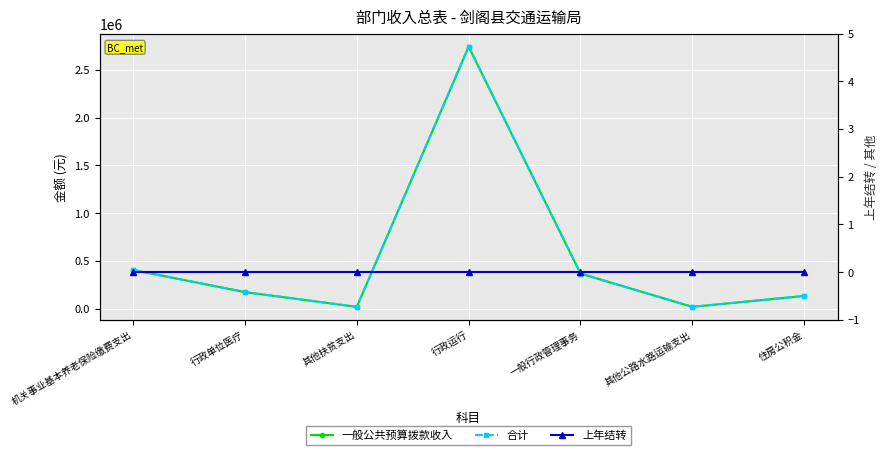

Reading right to left, extract all data points from this chart.

一般公共预算拨款收入: 133969	20000	368520	2740513	20000	174174	405640
合计: 133969	20000	368520	2740513	20000	174174	405640
上年结转: 0	0	0	0	0	0	0